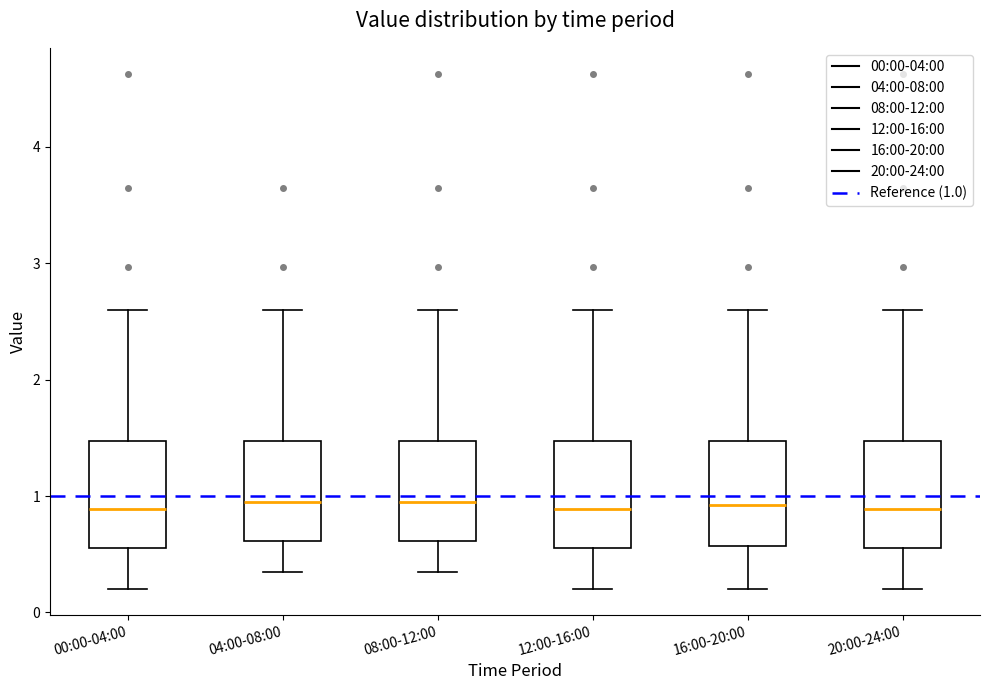

Where does the lower whisker of the box for 00:00-04:00 end on the y-axis? The values are not printed on the chart, so give them approximately, as read against the axis.

0.2